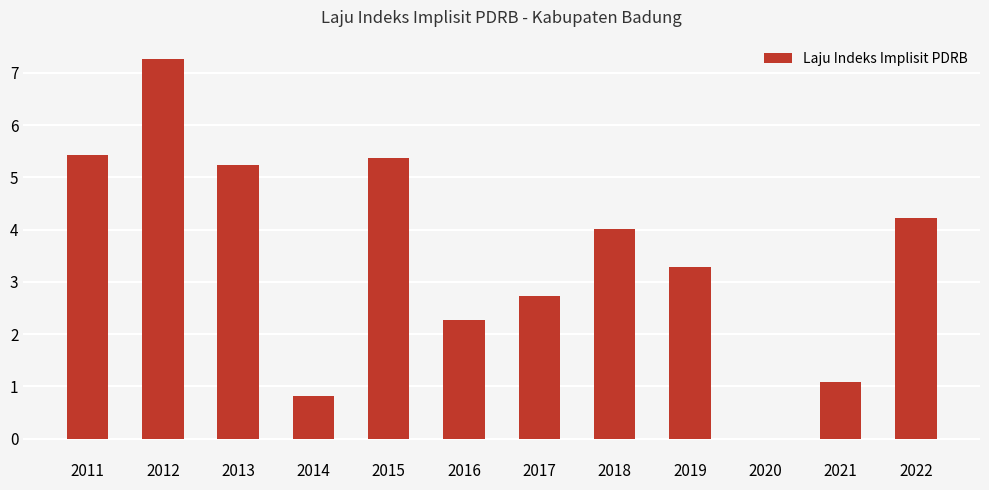

What is the sum of the values at 2011 and 2021?

6.5